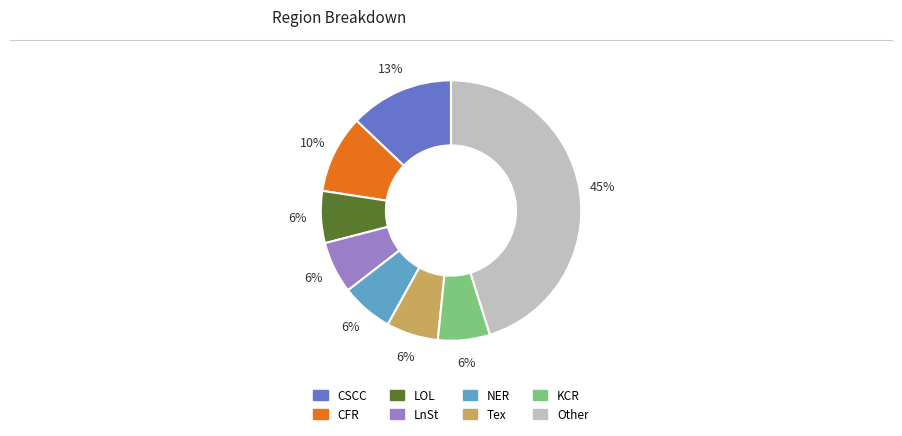

Is there any slice that represents more than half of the pie?

No